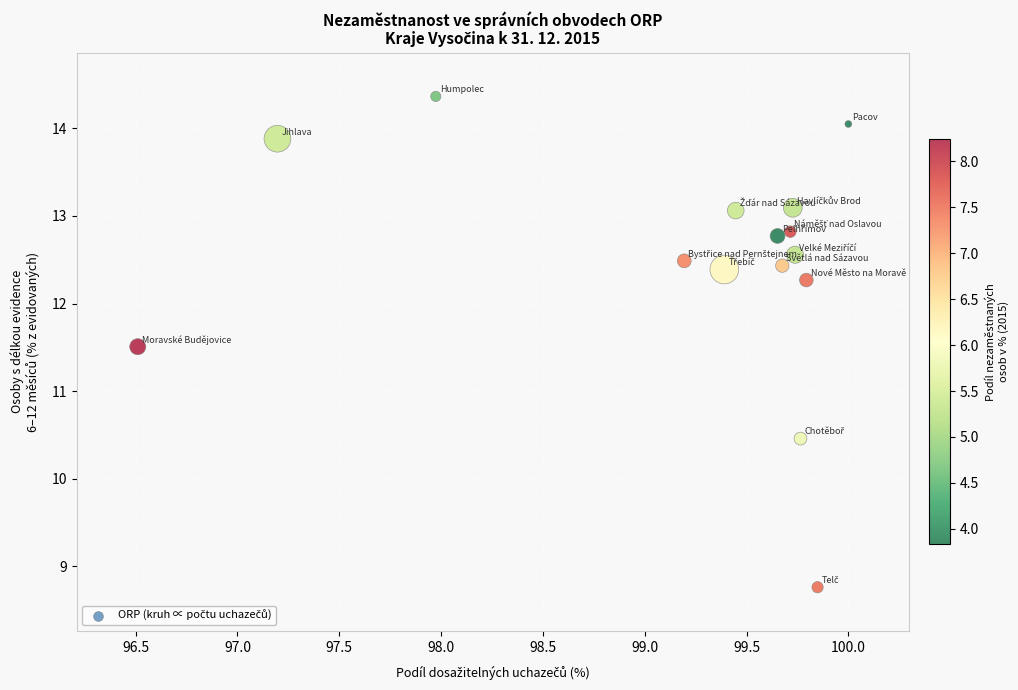

What is the range of X values (max minus min)?

3.5